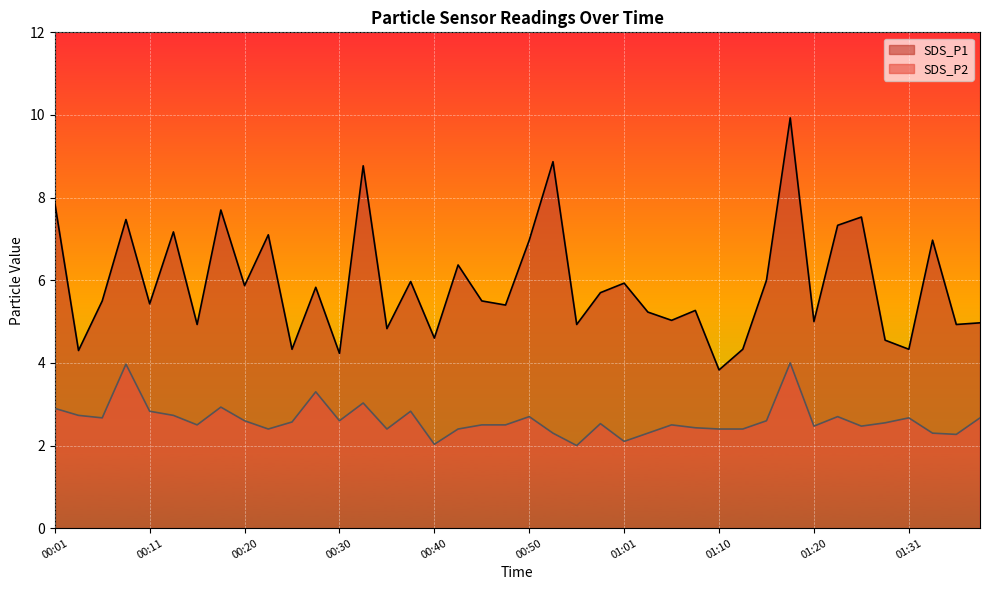

True or false: SDS_P2 and SDS_P1 cross at least once.

False